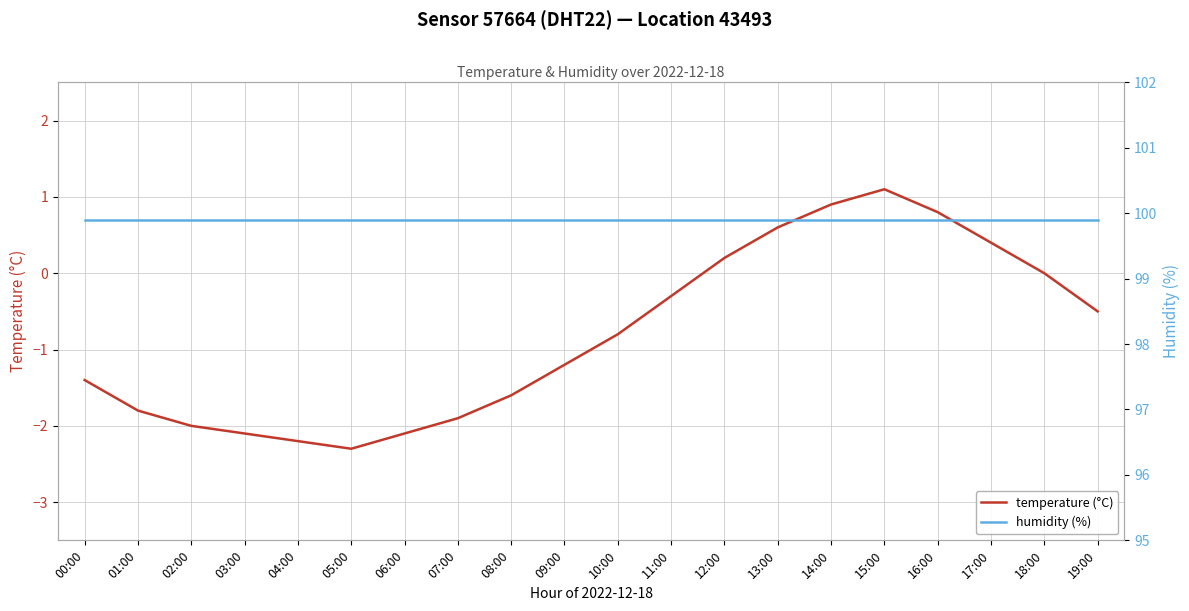

True or false: temperature (°C) and humidity (%) intersect in this chart.

False